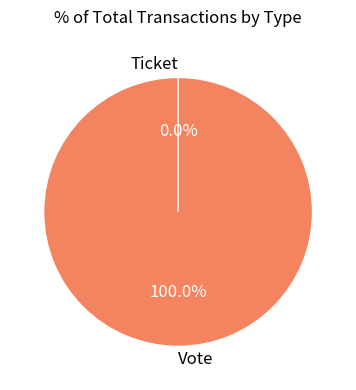

Rank the categories by value from highest to lowest.

Vote, Ticket